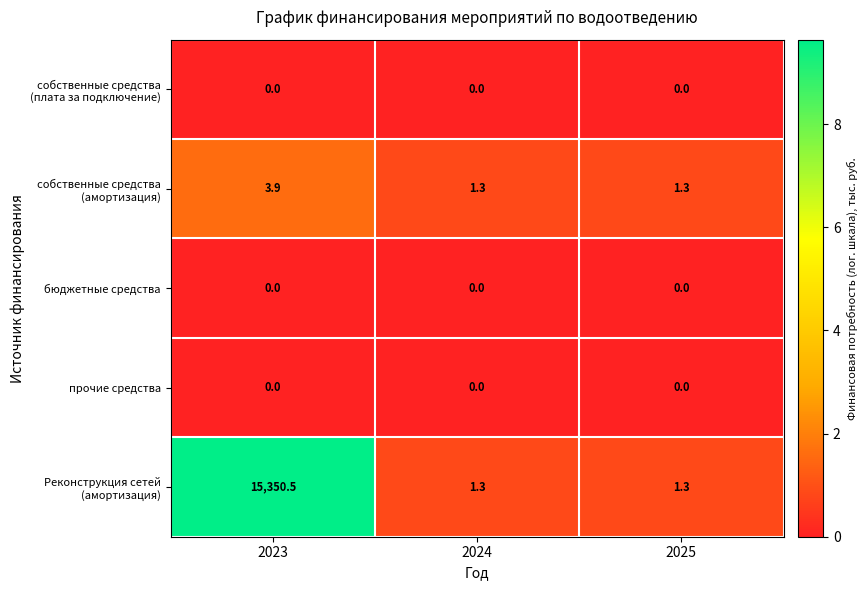

Which series has the largest range (max minus min)?

Реконструкция сетей (амортизация)